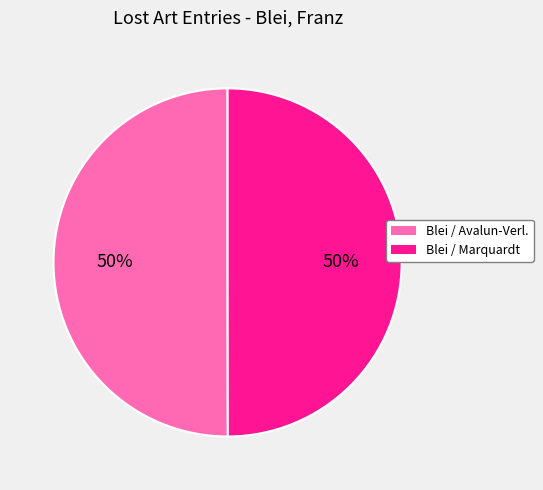

To the nearest percent, what is the average slice percentage?

50%